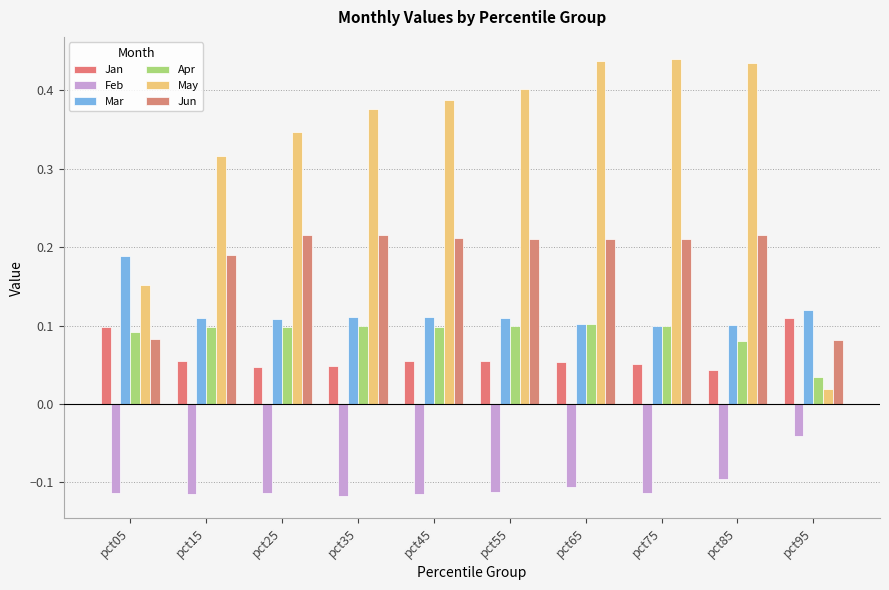

The Jan series shows 0.1 at pct85. True or false?

False